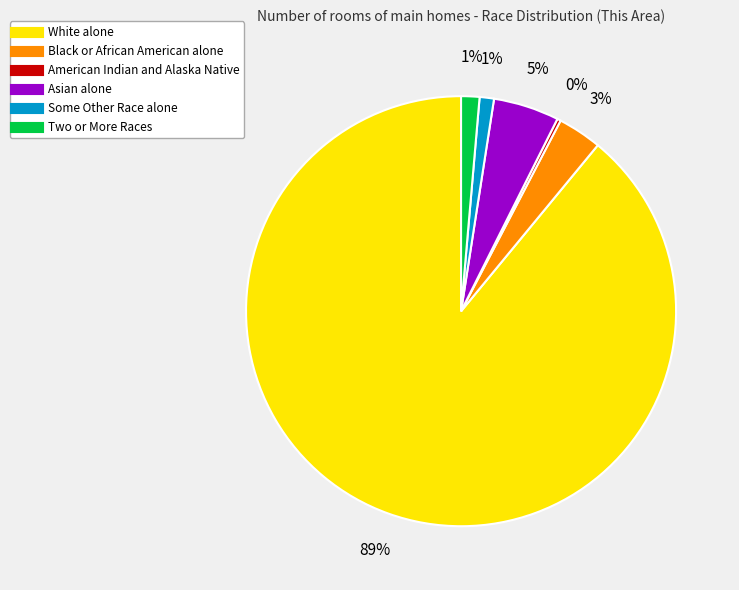

To the nearest percent, what is the average slice percentage?

17%